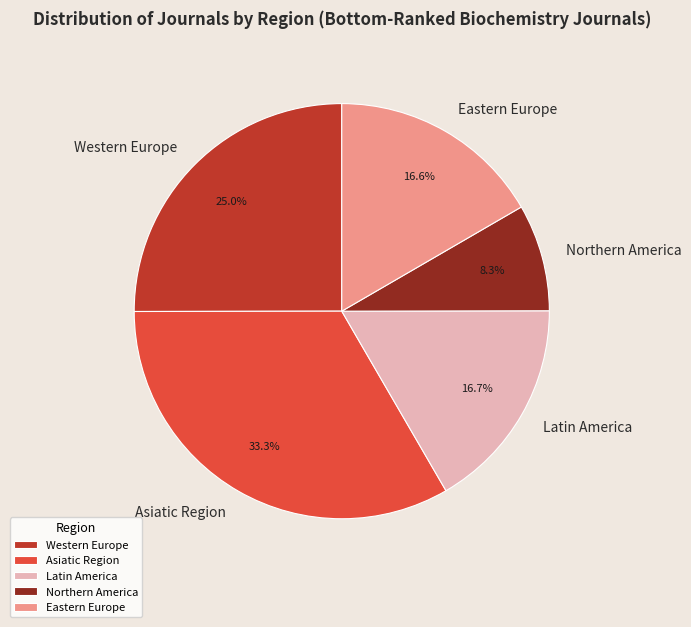

What is the largest slice in the pie chart?

Asiatic Region